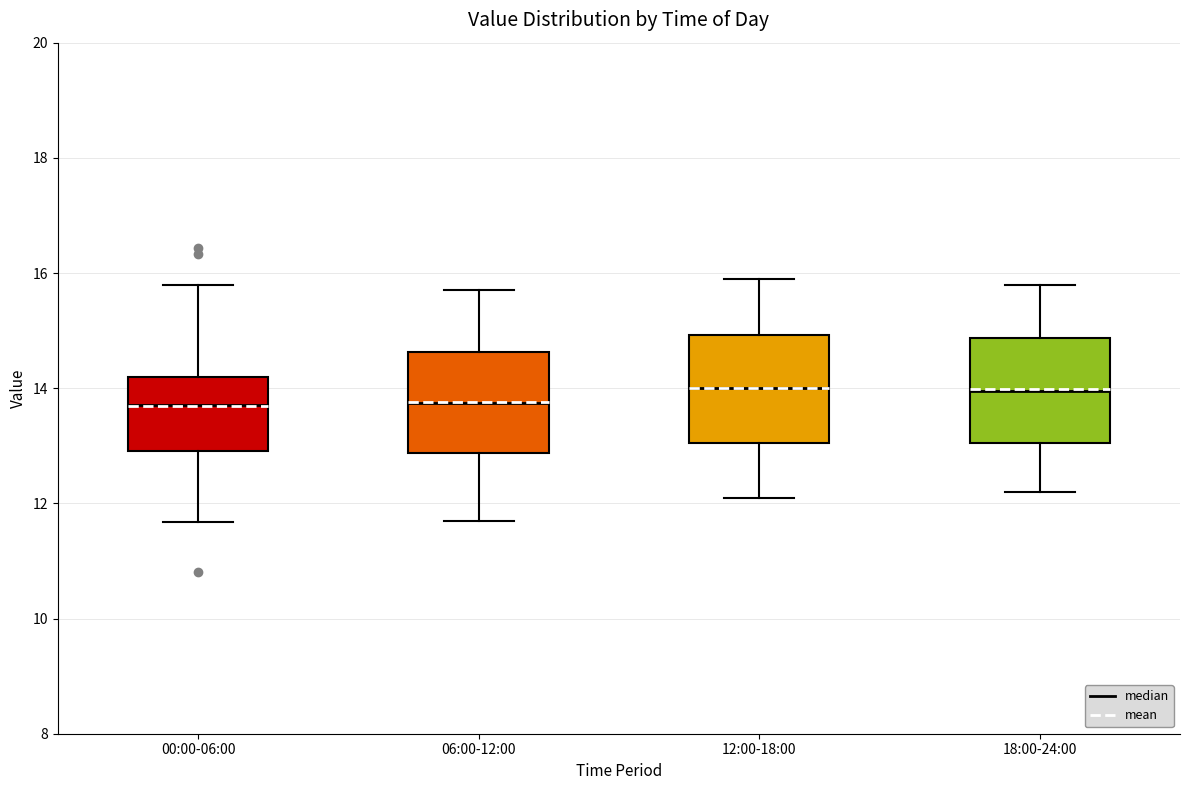

Where does the lower whisker of the box for 18:00-24:00 end on the y-axis? The values are not printed on the chart, so give them approximately, as read against the axis.

12.2